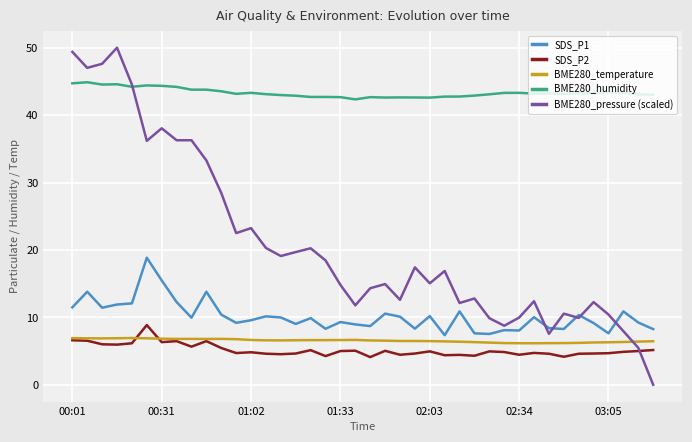

Which series has the largest range (max minus min)?

BME280_pressure (scaled)